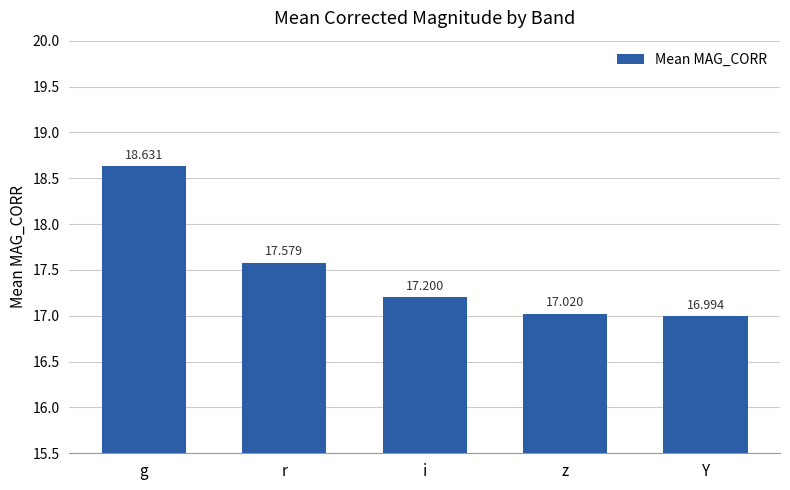

What is the change in value from g to z?

-1.6